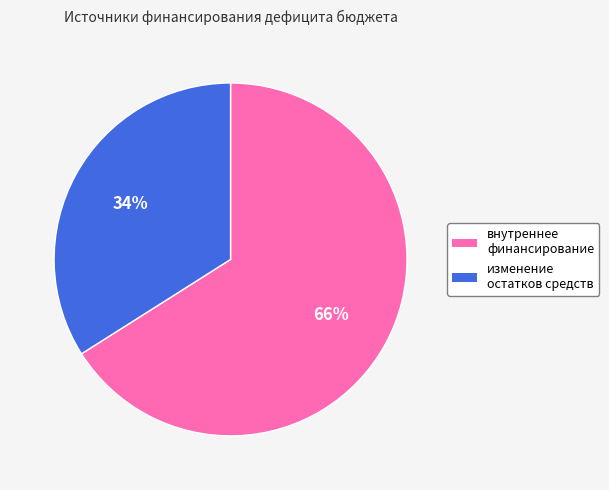

To the nearest percent, what is the difference between the largest and smallest slice percentages?

32%